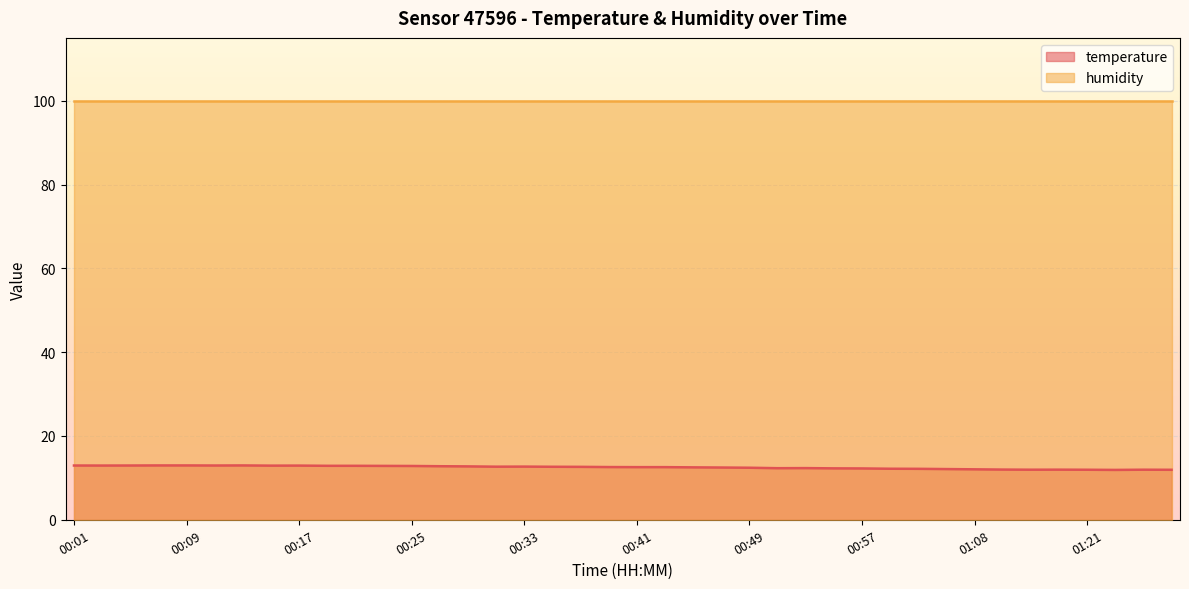

What is the maximum value for temperature?

13.0